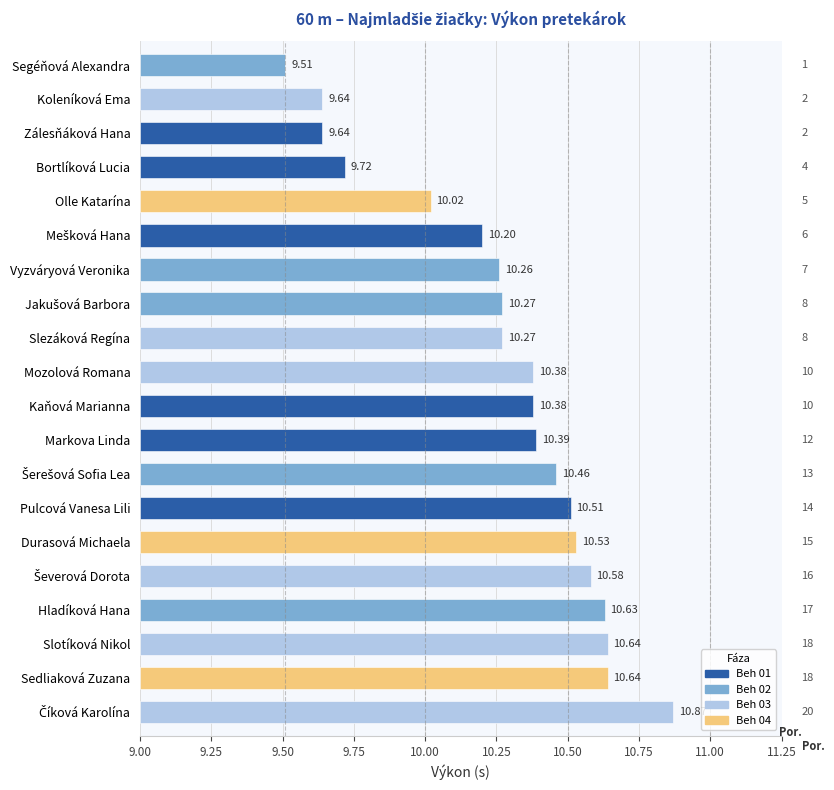

What is the sum of the values at Koleníková Ema and Bortlíková Lucia?

19.4